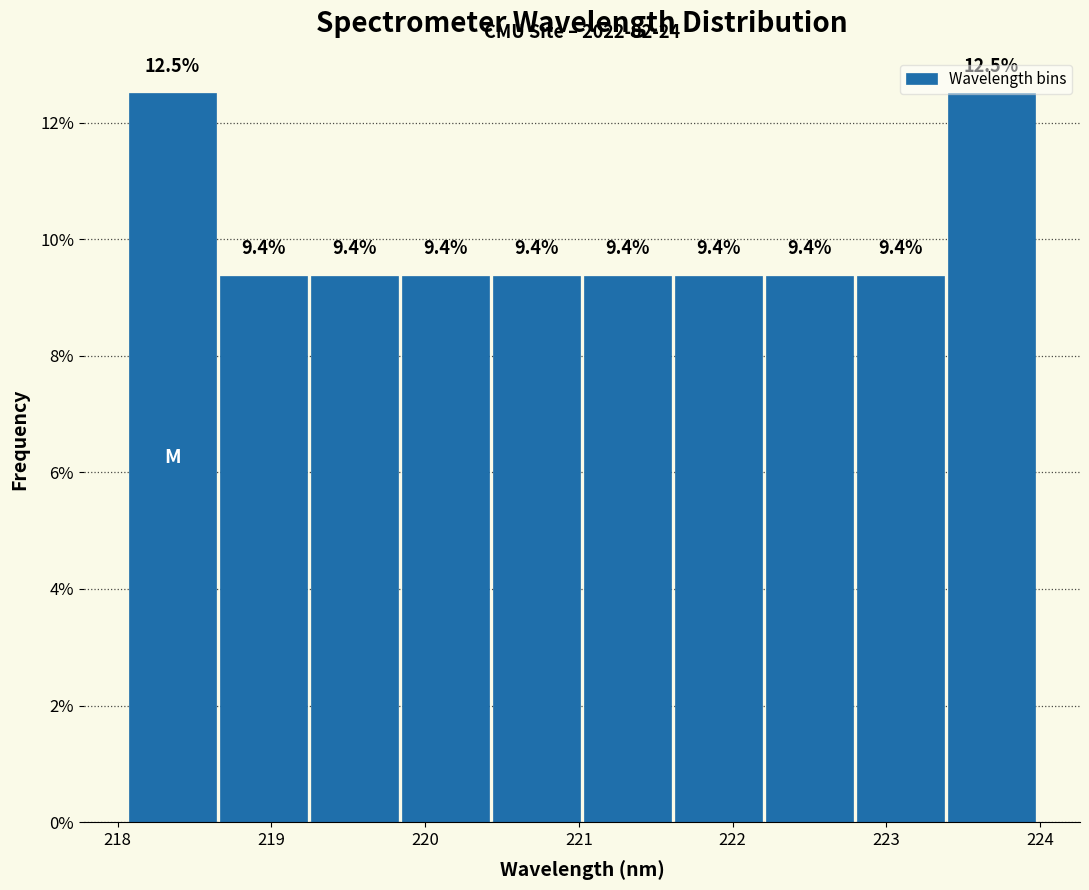

What is the height of the bar covering 223.4 to 224.0 on the x-axis? The bar edges are not printed on the chart, so give them approximately, as read against the axis.

12.5